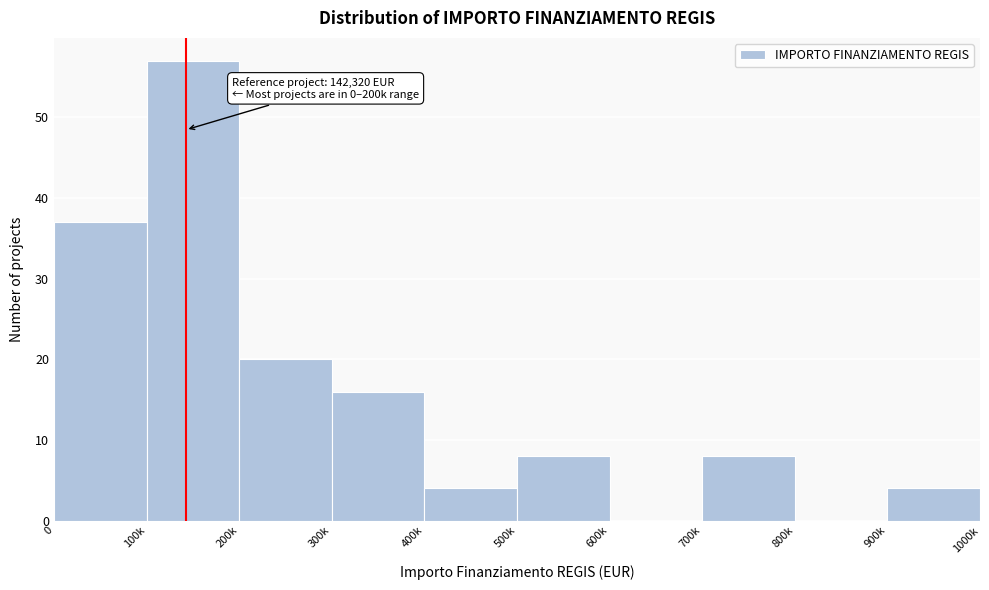

Reading left to right, list all the values displayed in this chart.

0=37	100k=57	200k=20	300k=16	400k=4	500k=8	600k=0	700k=8	800k=0	900k=4